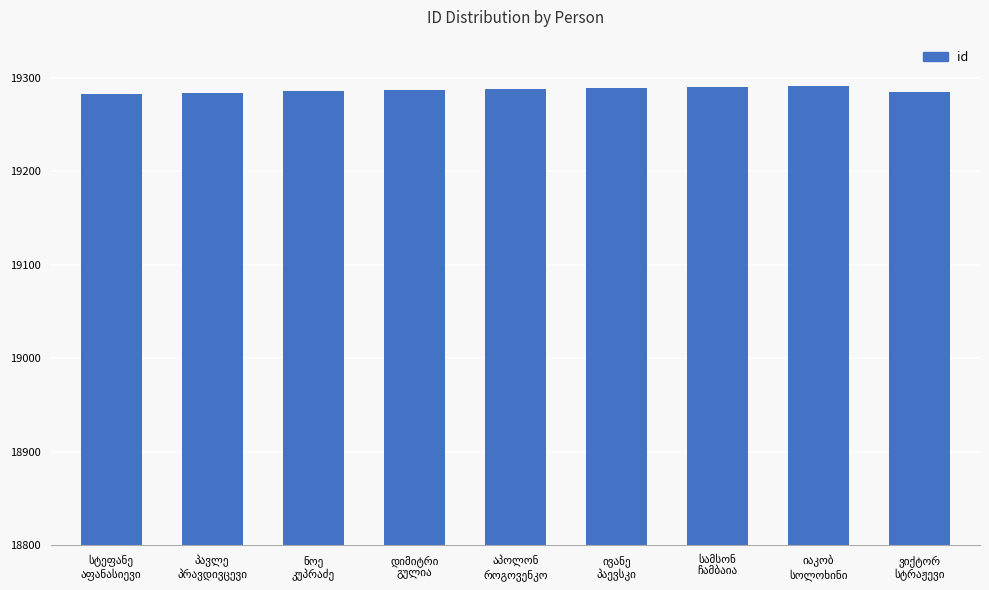

How many categories are shown in the chart?

9